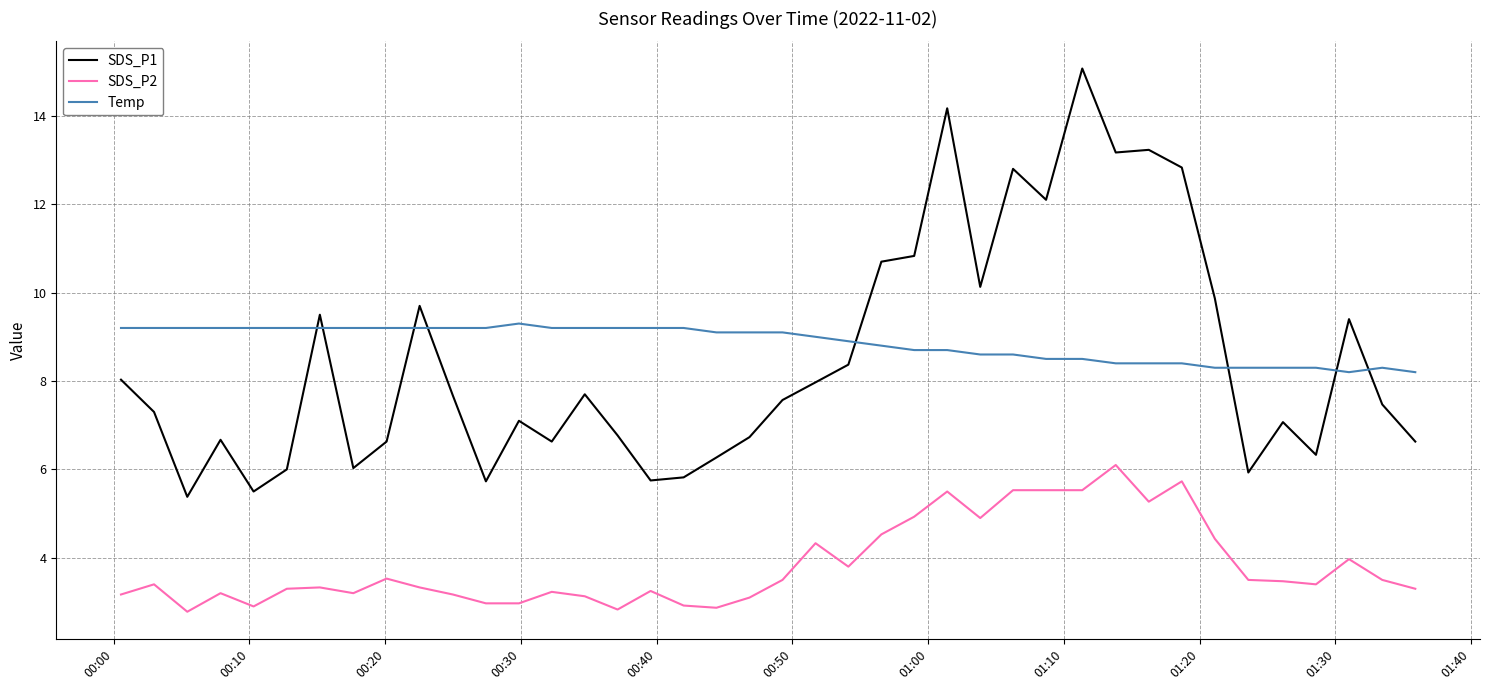

What is the maximum value shown in the chart?

15.1